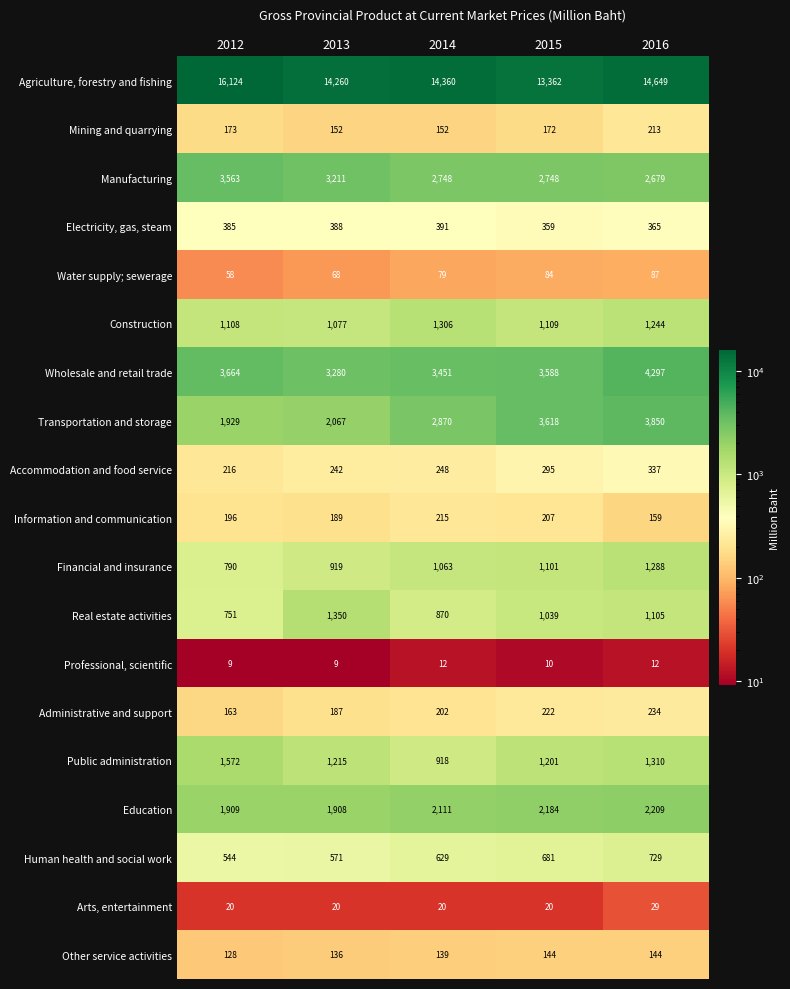

Which series has the largest total across all categories?

Agriculture, forestry and fishing